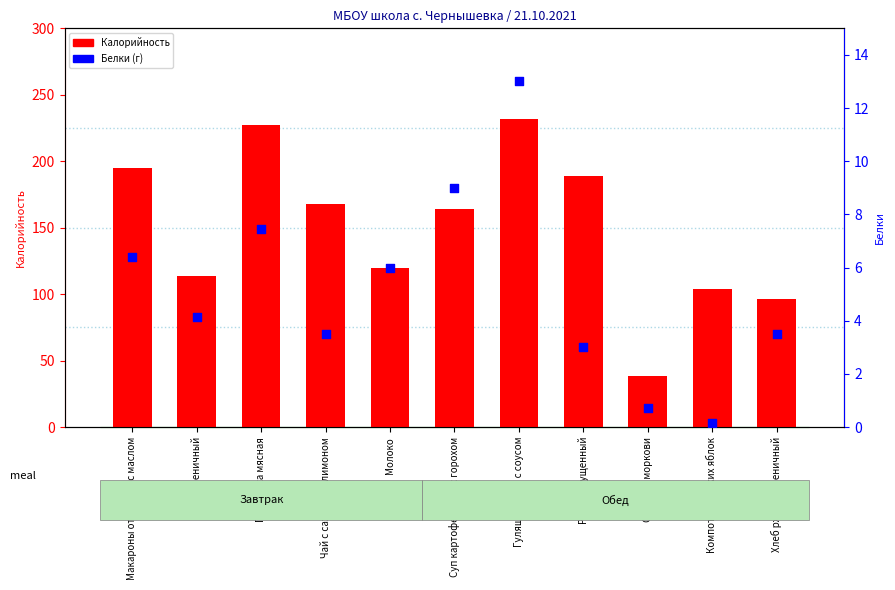

Is the value of Белки at Хлеб пшеничный greater than the value of Калорийность at Компот из свежих яблок?

No